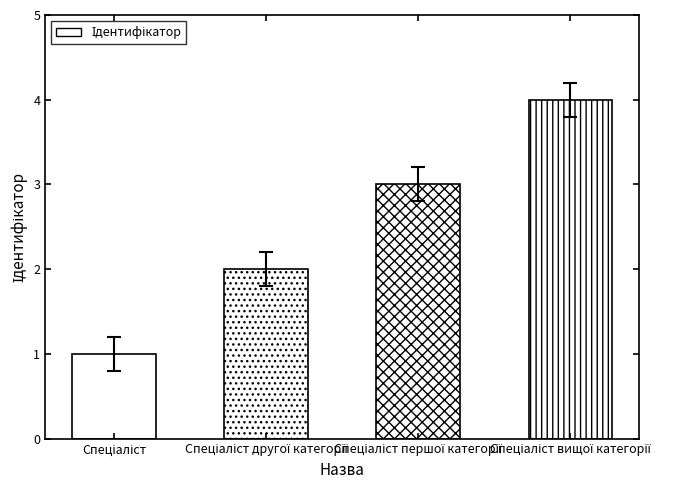

True or false: the data shows 2 at Спеціаліст другої категорії.

True